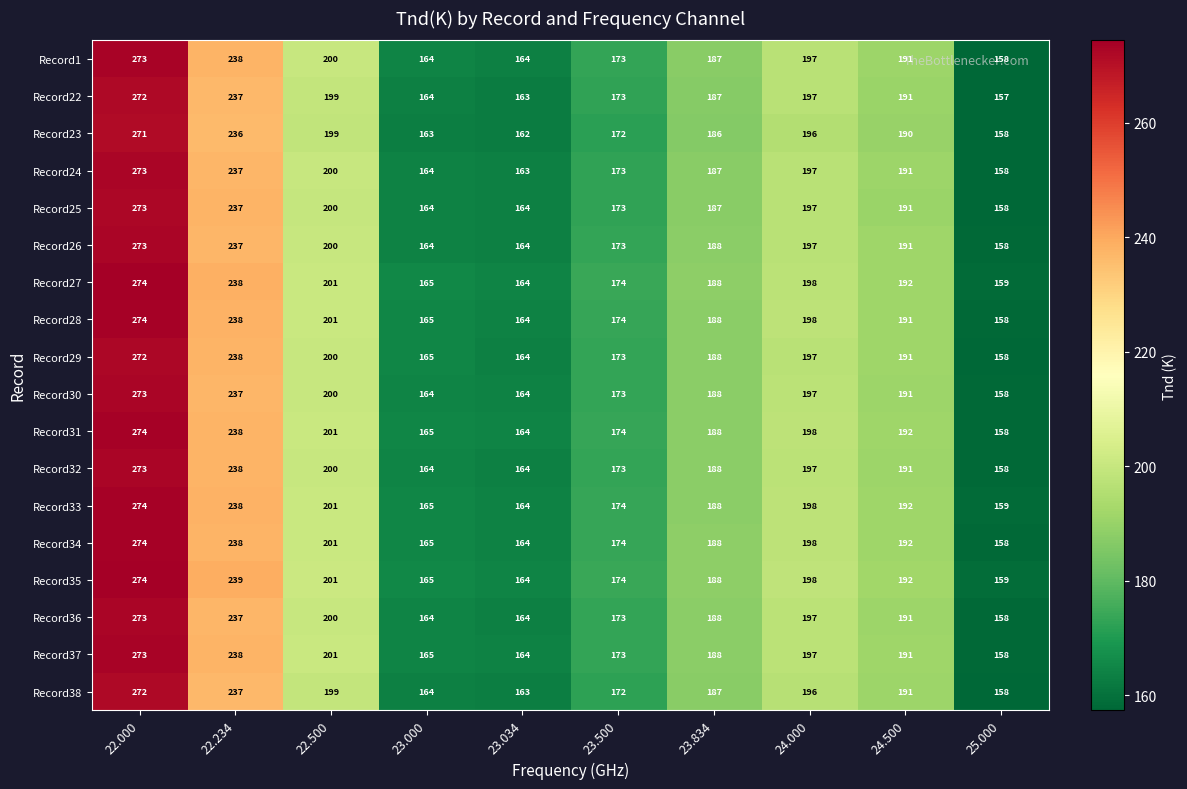

At which label does Record24 first exceed 191?

22.000